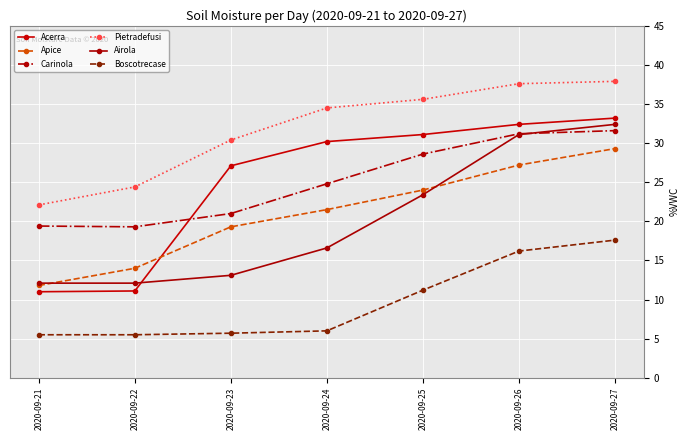

Which series has the widest spread of values?

Acerra